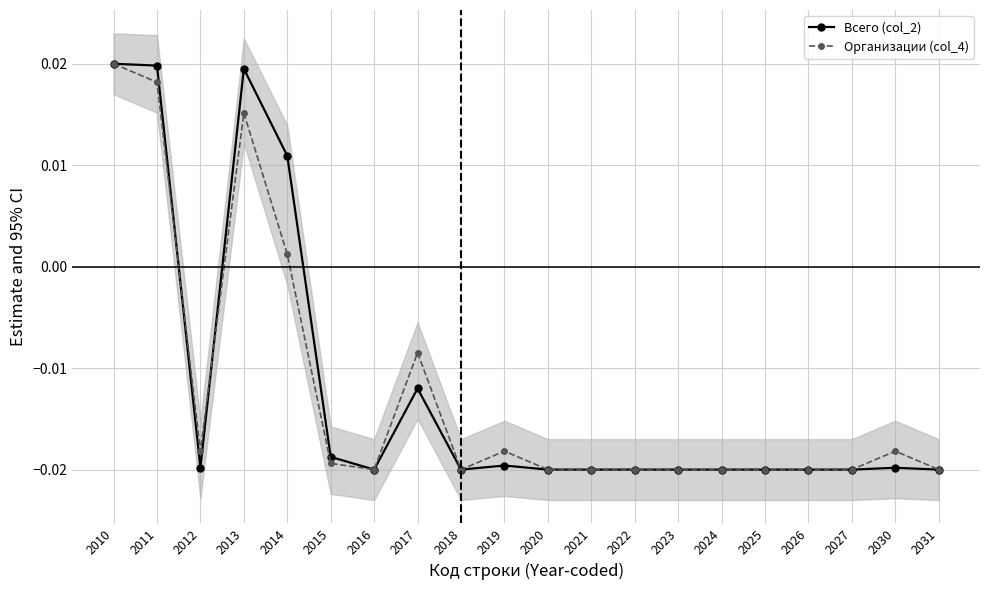

True or false: Всего (col_2) has more than 1 interior local peaks.

True